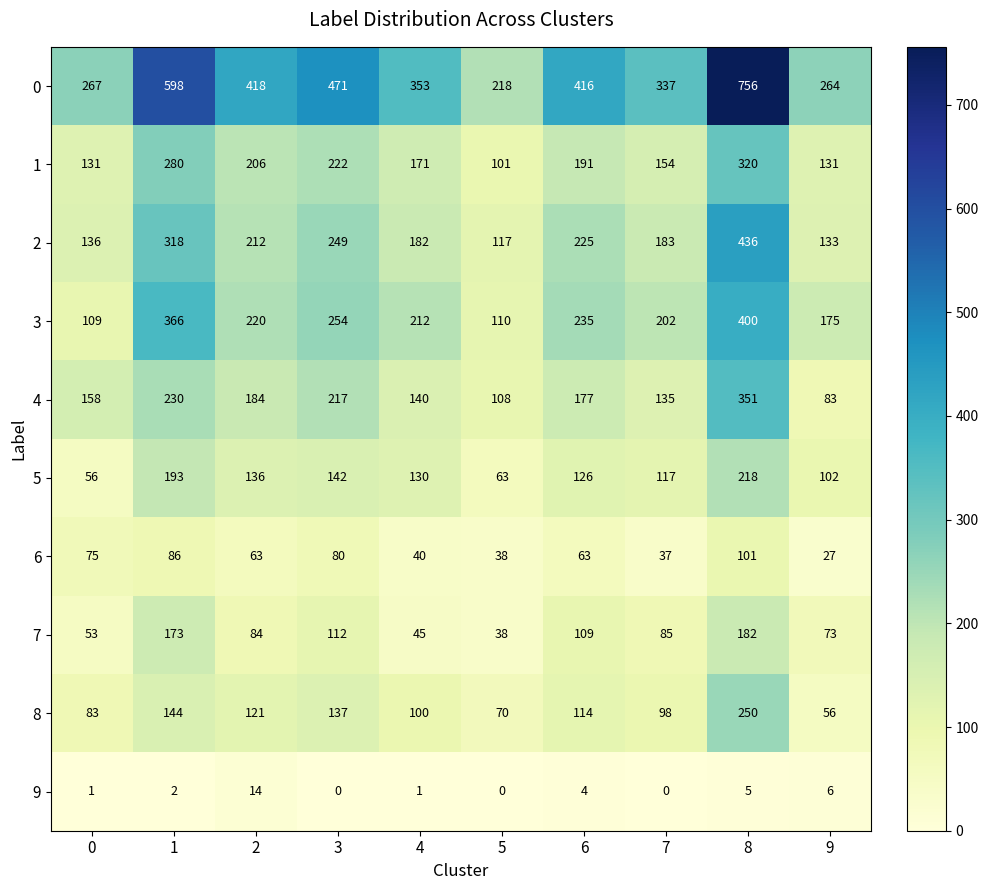

Is the value of 4 at 4 greater than the value of 0 at 3?

No